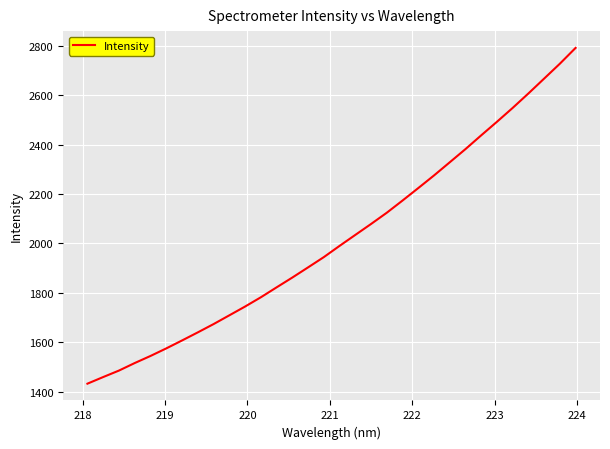

What is the maximum value shown in the chart?

2791.6